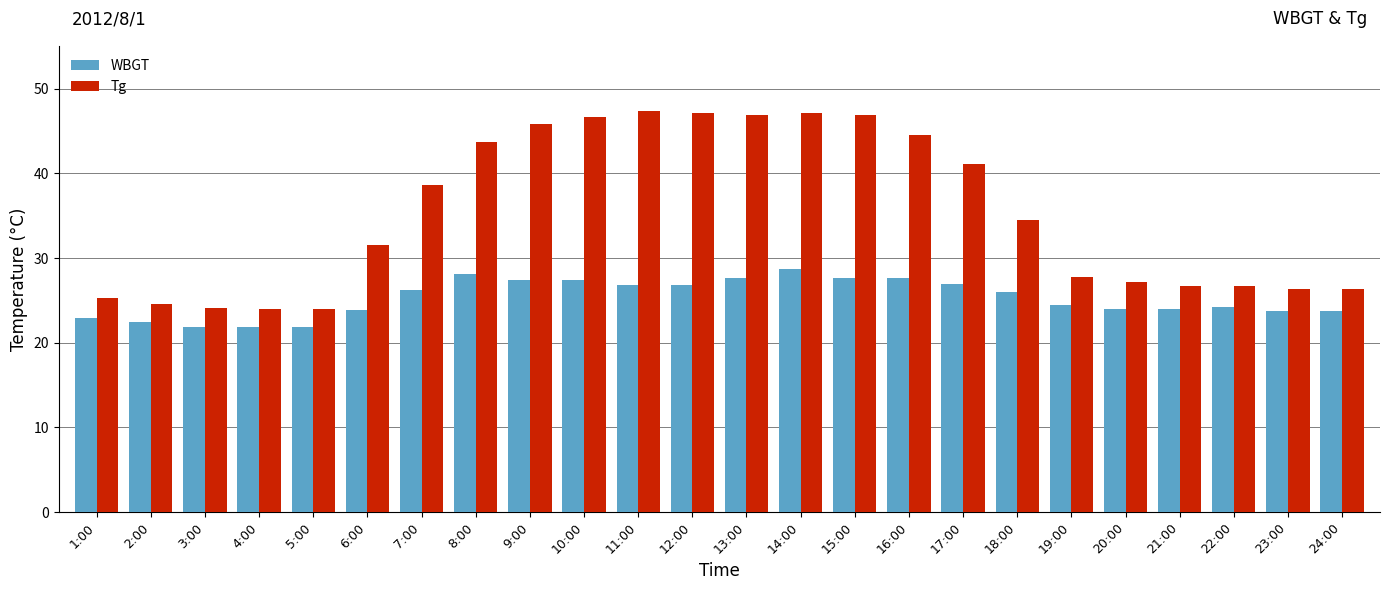

What is the total value across all series at 7:00?

64.8